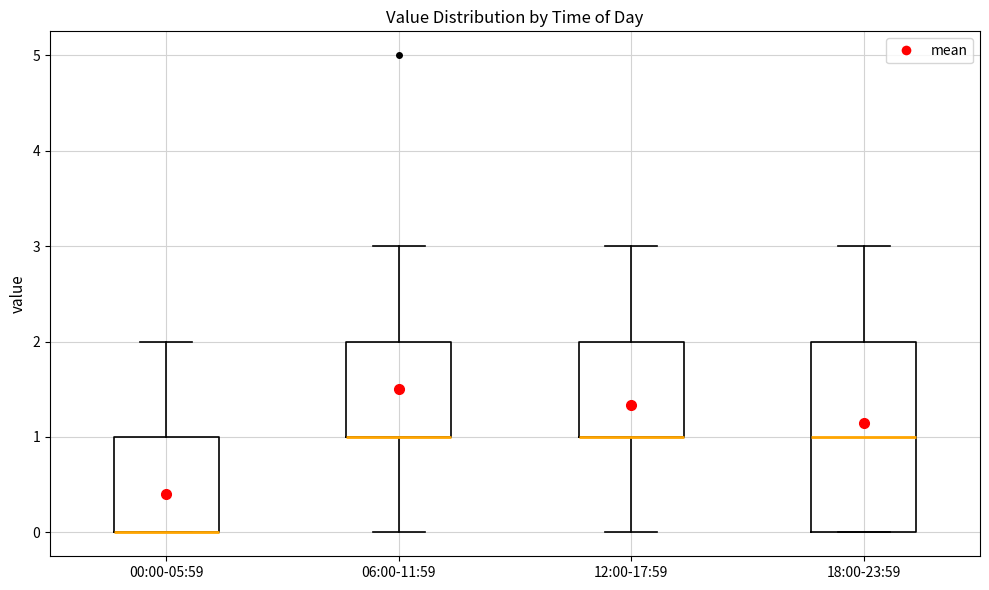

Where does the upper whisker of the box for 06:00-11:59 end on the y-axis? The values are not printed on the chart, so give them approximately, as read against the axis.

3